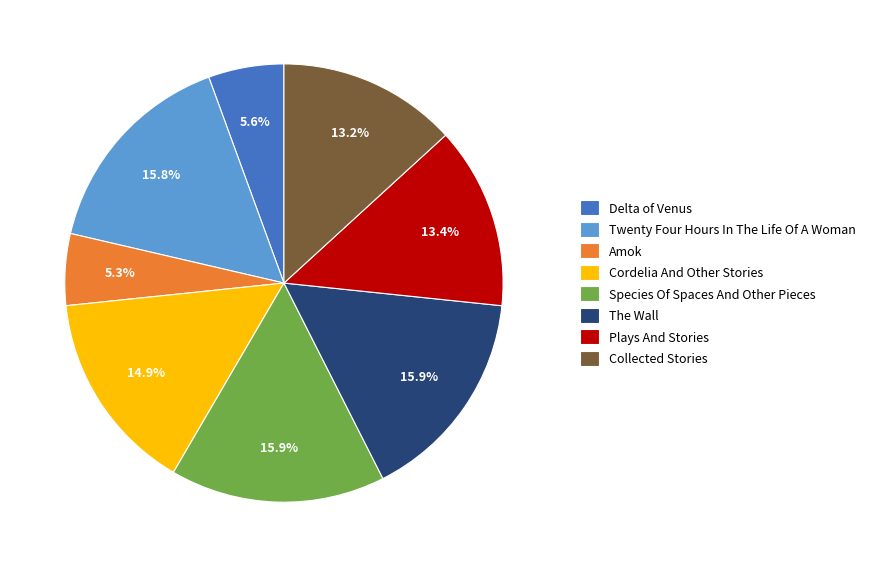

What is the total percentage of Twenty Four Hours In The Life Of A Woman and Cordelia And Other Stories?

30.7%